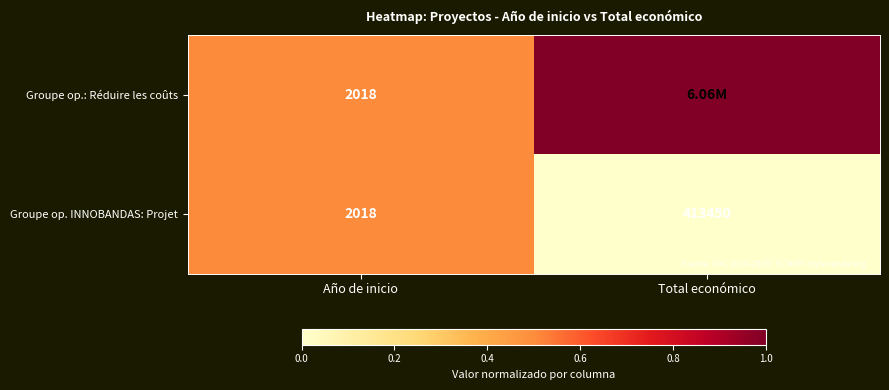

Which category has the lowest value across all series?

Total económico